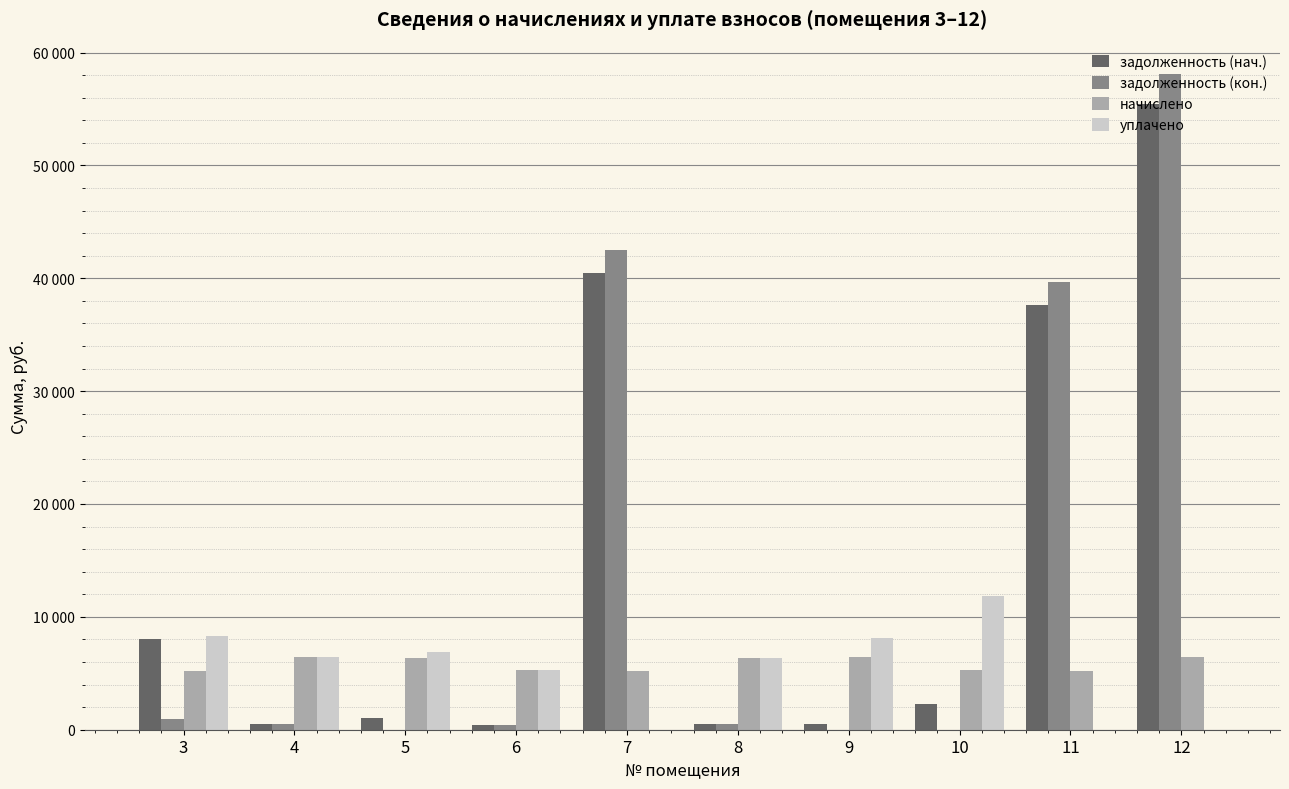

Where is уплачено nearest to the value 5923?

8